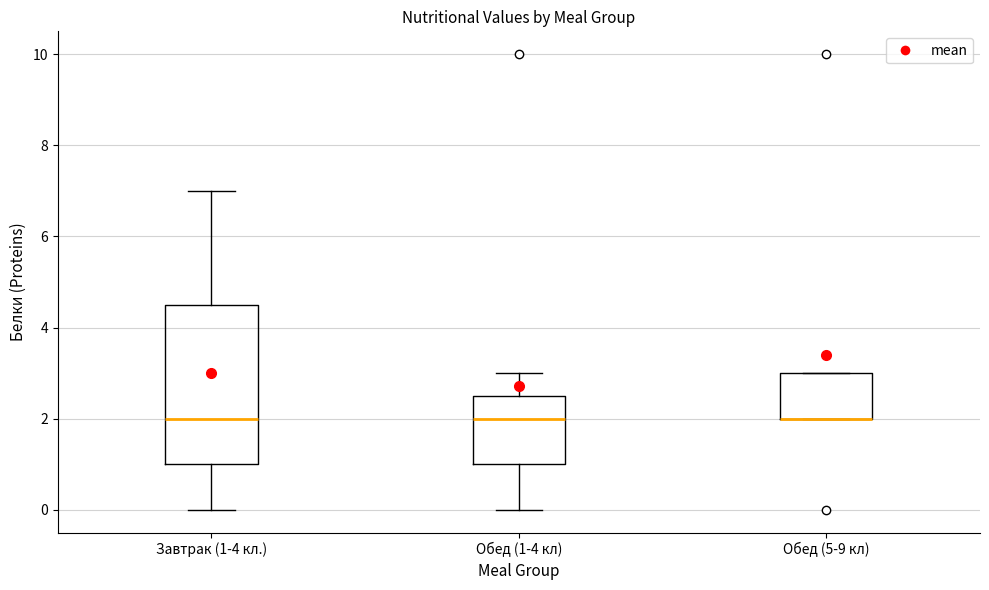

Where is the upper edge of the box for Обед (5-9 кл) on the y-axis? The values are not printed on the chart, so give them approximately, as read against the axis.

3.0